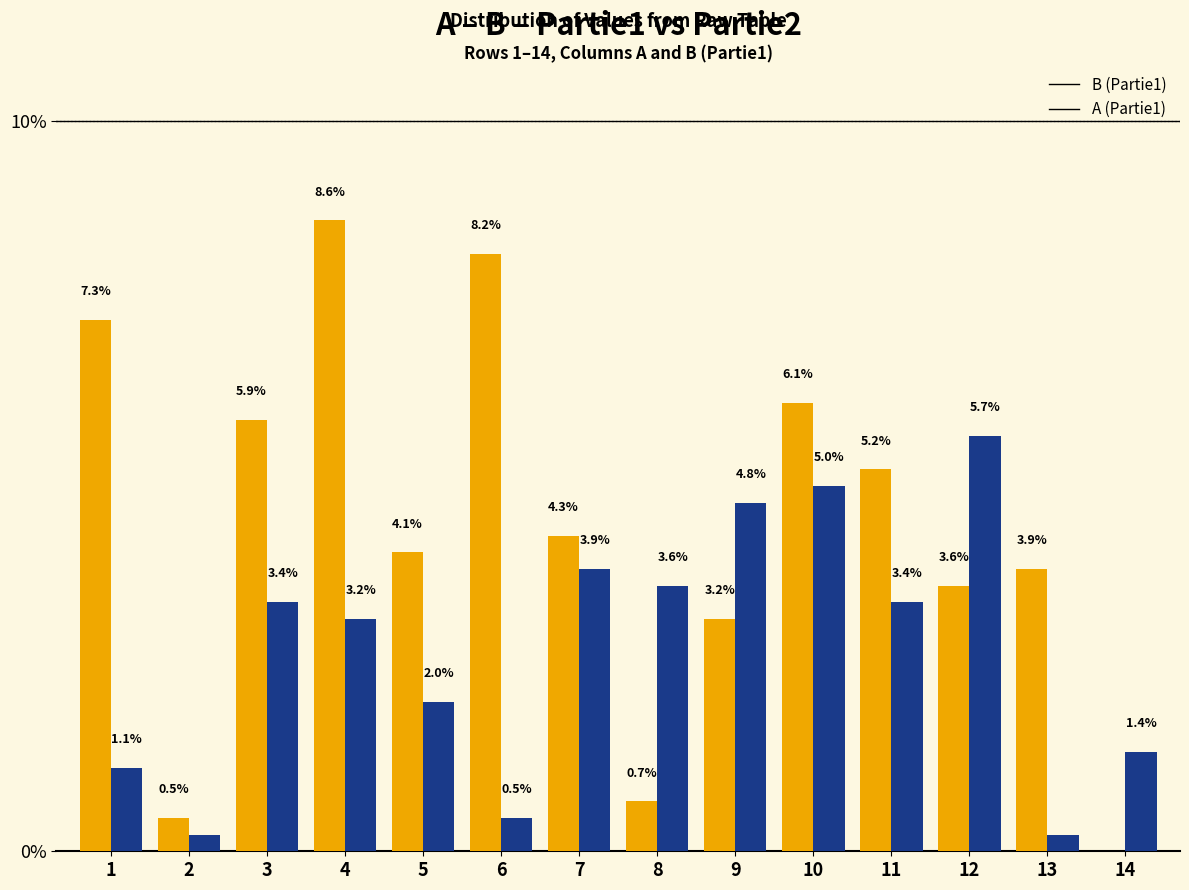

True or false: A (Partie1) has a value of 1.9 at 1.

False